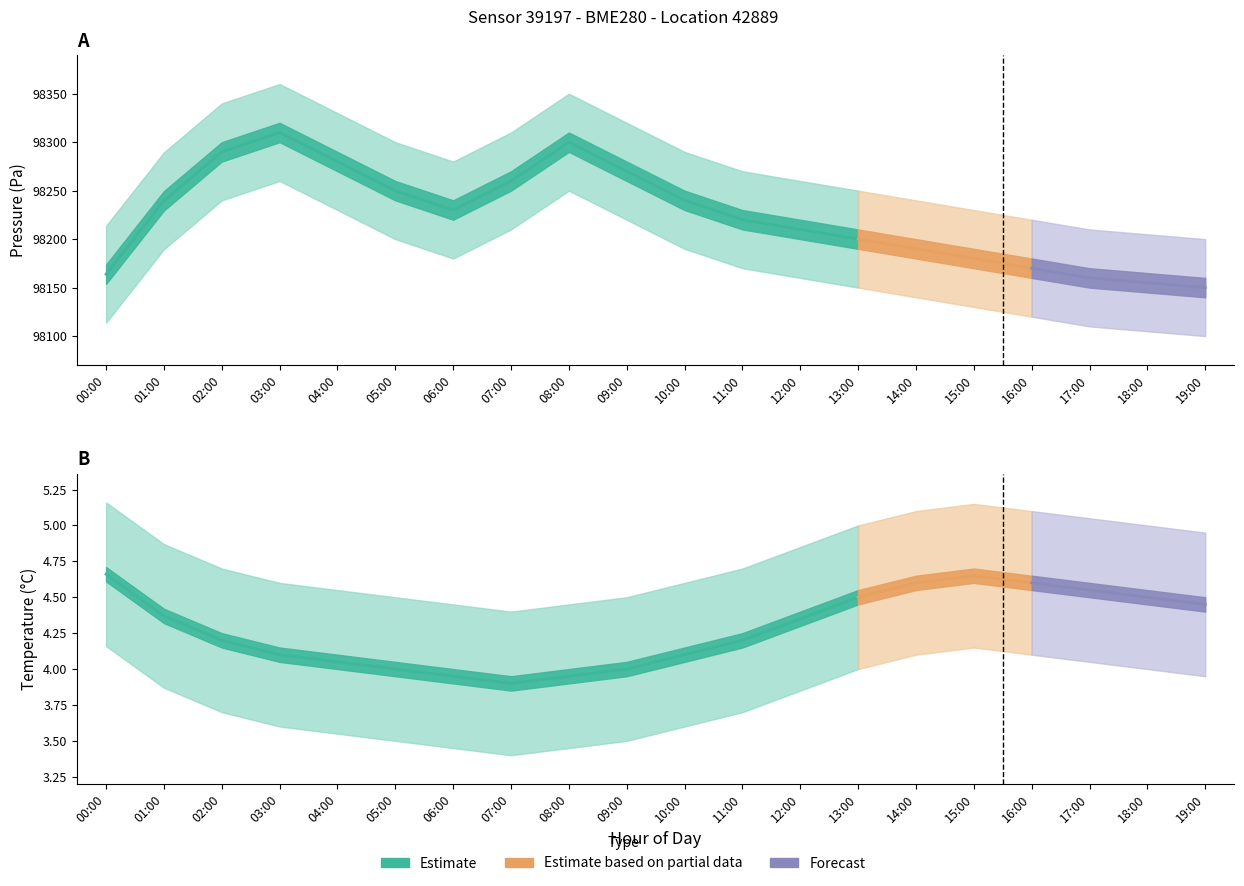

Reading right to left, transcribe all the data shown in this chart.

pressure: 98150.0	98155.0	98160.0	98170.0	98180.0	98190.0	98200.0	98210.0	98220.0	98240.0	98270.0	98300.0	98260.0	98230.0	98250.0	98280.0	98310.0	98290.0	98239.6	98163.8
pressure_upper: 98200.0	98205.0	98210.0	98220.0	98230.0	98240.0	98250.0	98260.0	98270.0	98290.0	98320.0	98350.0	98310.0	98280.0	98300.0	98330.0	98360.0	98340.0	98289.6	98213.8
pressure_lower: 98100.0	98105.0	98110.0	98120.0	98130.0	98140.0	98150.0	98160.0	98170.0	98190.0	98220.0	98250.0	98210.0	98180.0	98200.0	98230.0	98260.0	98240.0	98189.6	98113.8
temperature: 4.5	4.5	4.5	4.6	4.7	4.6	4.5	4.3	4.2	4.1	4.0	4.0	3.9	4.0	4.0	4.0	4.1	4.2	4.4	4.7
temperature_upper: 5.0	5.0	5.0	5.1	5.2	5.1	5.0	4.8	4.7	4.6	4.5	4.5	4.4	4.5	4.5	4.5	4.6	4.7	4.9	5.2
temperature_lower: 4.0	4.0	4.0	4.1	4.2	4.1	4.0	3.9	3.7	3.6	3.5	3.5	3.4	3.5	3.5	3.5	3.6	3.7	3.9	4.2